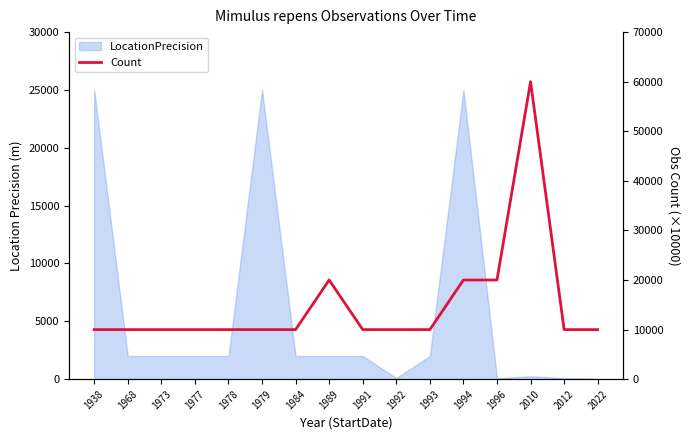

What is the change in value from 1979 to 1994?

+10000